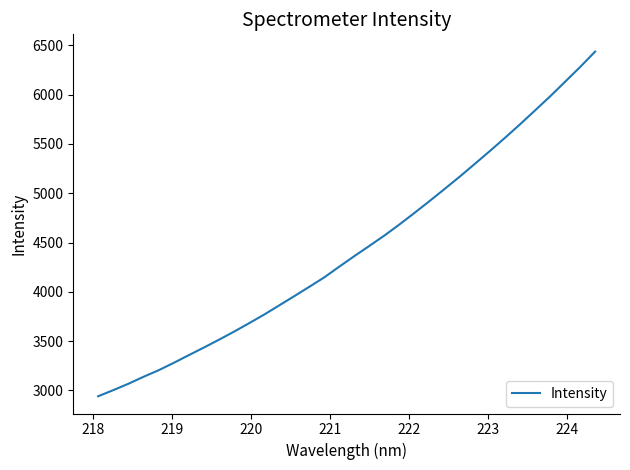

What is the greatest value displayed?

6436.1